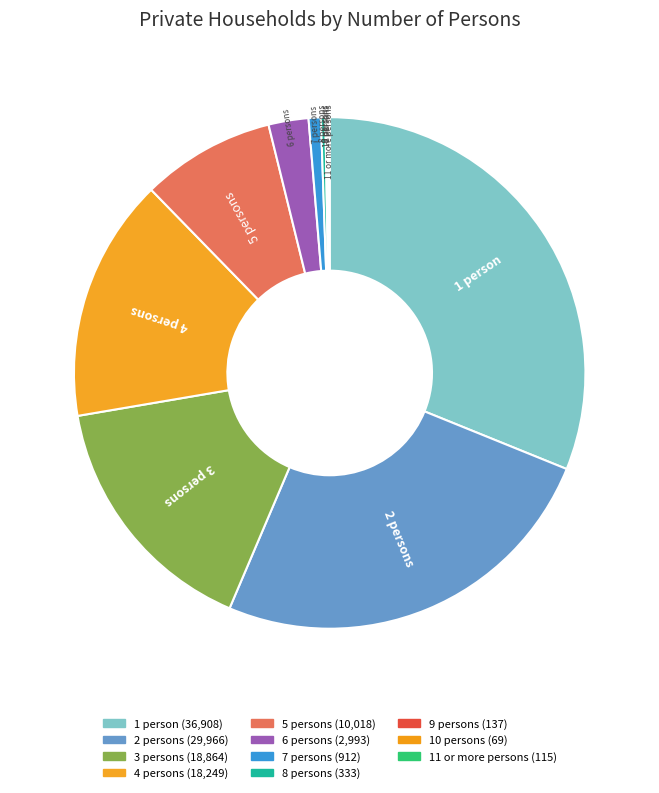

Is there any slice that represents more than half of the pie?

No